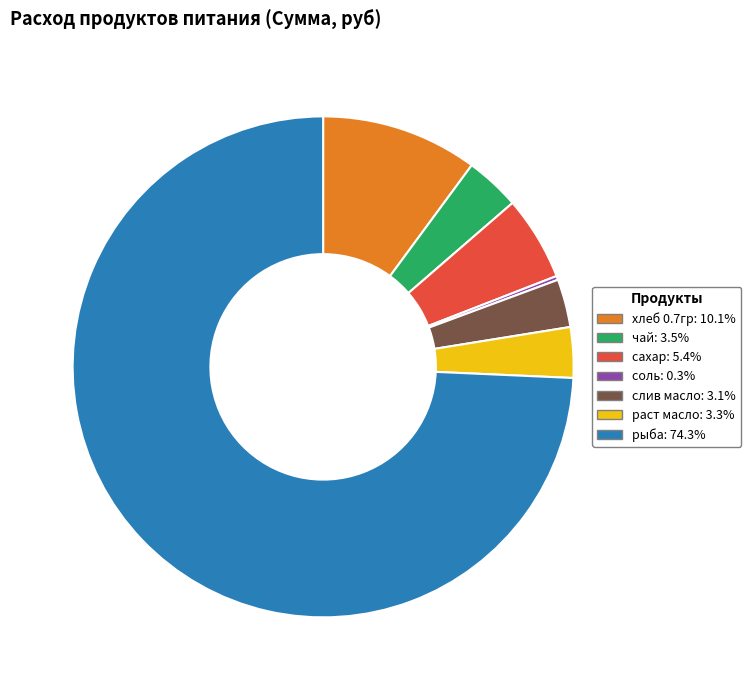

Between рыба and слив масло, which is larger?

рыба